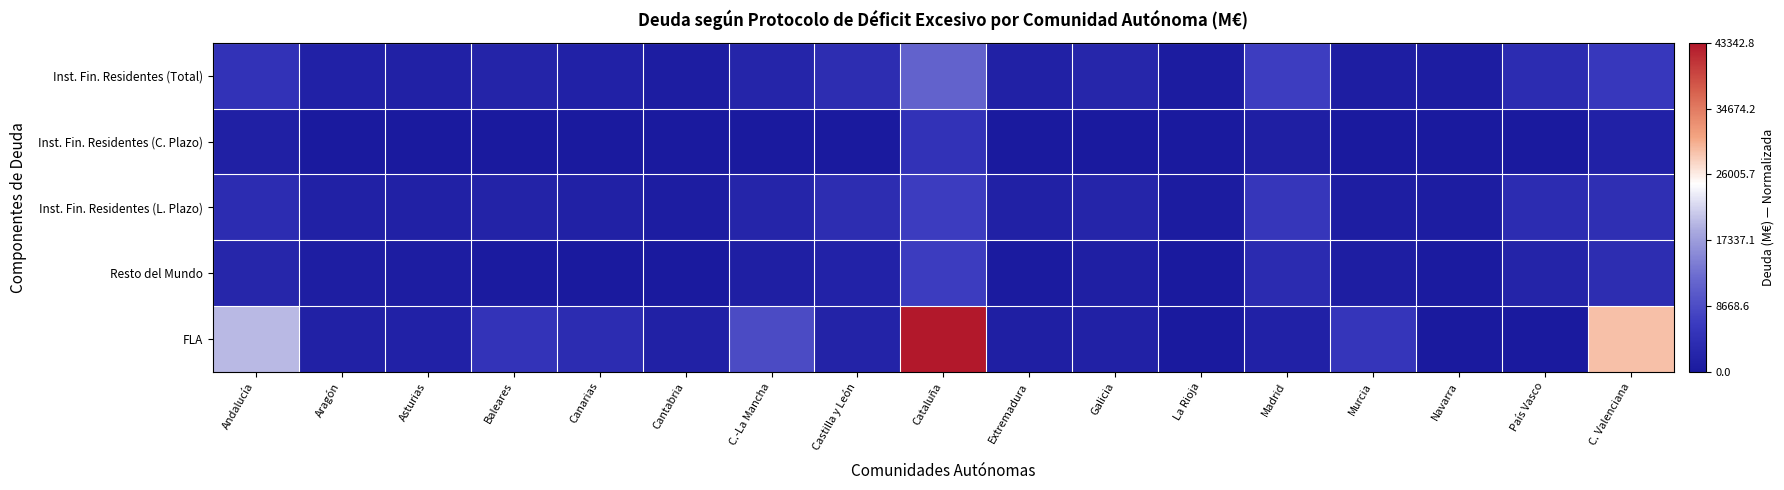

Rank the series by their maximum value, from highest to lowest.

FLA, Inst. Fin. Residentes (Total), Inst. Fin. Residentes (L. Plazo), Resto del Mundo, Inst. Fin. Residentes (C. Plazo)